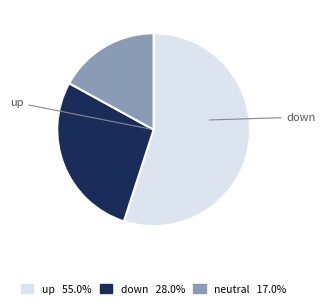

Does any single category account for the majority?

Yes